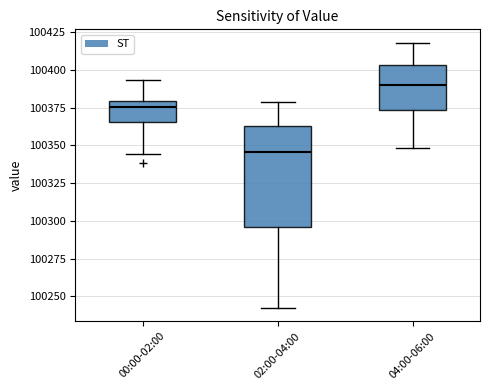

Which box's median line is the lowest?

02:00-04:00